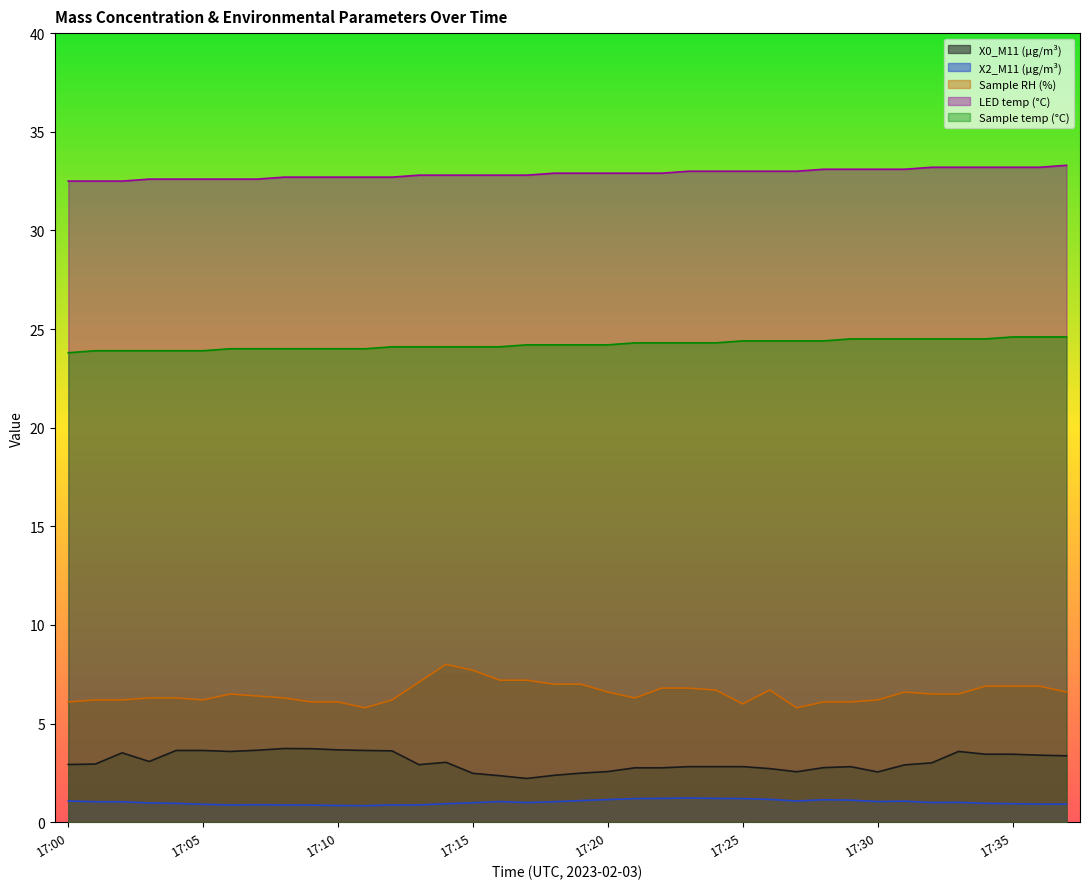

Reading right to left, list all the values displayed in this chart.

X0_M11 (μg/m³): 3.4	3.4	3.5	3.5	3.6	3.0	2.9	2.5	2.8	2.8	2.6	2.7	2.8	2.8	2.8	2.8	2.8	2.6	2.5	2.4	2.2	2.4	2.5	3.0	2.9	3.6	3.6	3.7	3.7	3.7	3.6	3.6	3.6	3.6	3.1	3.5	3.0	2.9
X2_M11 (μg/m³): 0.9	0.9	0.9	1.0	1.0	1.0	1.1	1.1	1.1	1.1	1.1	1.2	1.2	1.2	1.2	1.2	1.2	1.1	1.1	1.0	1.0	1.1	1.0	0.9	0.9	0.9	0.8	0.8	0.9	0.9	0.9	0.9	0.9	1.0	1.0	1.0	1.0	1.1
Sample RH (%): 6.6	6.9	6.9	6.9	6.5	6.5	6.6	6.2	6.1	6.1	5.8	6.7	6.0	6.7	6.8	6.8	6.3	6.6	7.0	7.0	7.2	7.2	7.7	8.0	7.1	6.2	5.8	6.1	6.1	6.3	6.4	6.5	6.2	6.3	6.3	6.2	6.2	6.1
LED temp (°C): 33.3	33.2	33.2	33.2	33.2	33.2	33.1	33.1	33.1	33.1	33.0	33.0	33.0	33.0	33.0	32.9	32.9	32.9	32.9	32.9	32.8	32.8	32.8	32.8	32.8	32.7	32.7	32.7	32.7	32.7	32.6	32.6	32.6	32.6	32.6	32.5	32.5	32.5
Sample temp (°C): 24.6	24.6	24.6	24.5	24.5	24.5	24.5	24.5	24.5	24.4	24.4	24.4	24.4	24.3	24.3	24.3	24.3	24.2	24.2	24.2	24.2	24.1	24.1	24.1	24.1	24.1	24.0	24.0	24.0	24.0	24.0	24.0	23.9	23.9	23.9	23.9	23.9	23.8